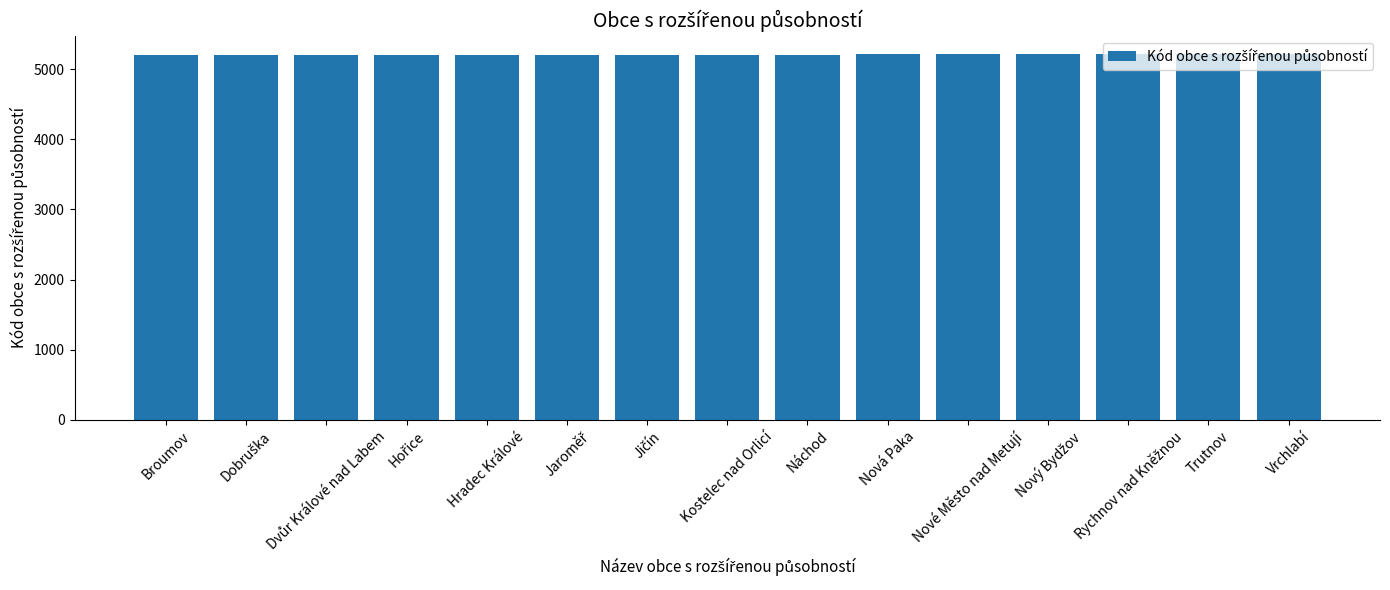

What is the value of the 5th bar from the left?

5205